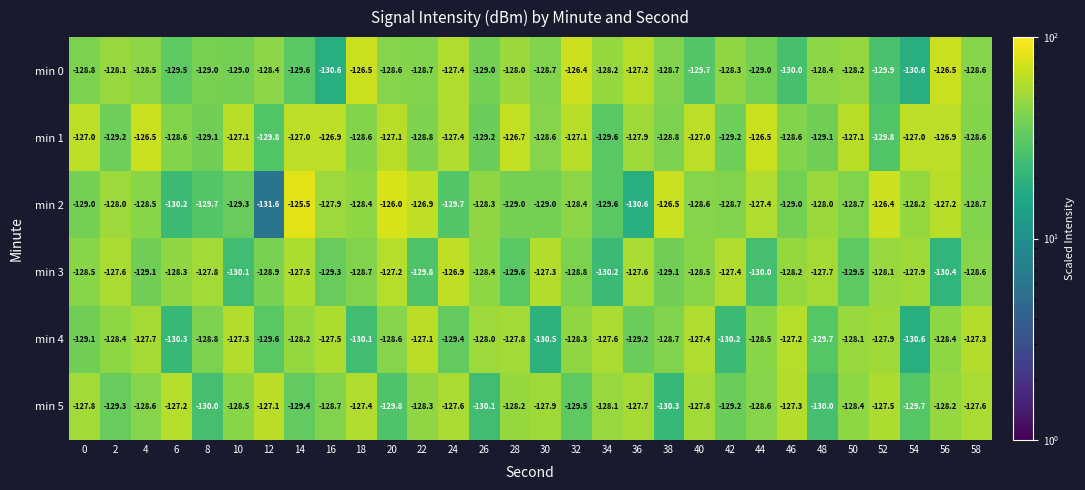

At which category is the sum across all series the highest?

14